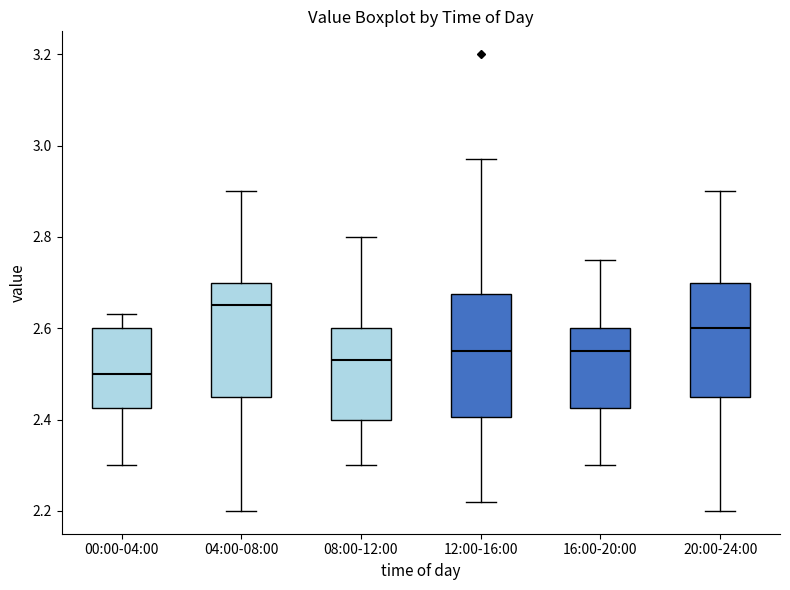

Reading left to right, transcribe this box plot: for each box, give where its median line is, the range the box spans, and where its two whiskers end, as read against the y-axis. The values are not printed on the chart, so give them approximately, as read against the axis.

00:00-04:00: median 2.50, box 2.42 to 2.60, whiskers 2.30 to 2.64
04:00-08:00: median 2.66, box 2.46 to 2.70, whiskers 2.20 to 2.90
08:00-12:00: median 2.54, box 2.40 to 2.60, whiskers 2.30 to 2.80
12:00-16:00: median 2.56, box 2.40 to 2.68, whiskers 2.22 to 2.98
16:00-20:00: median 2.56, box 2.42 to 2.60, whiskers 2.30 to 2.76
20:00-24:00: median 2.60, box 2.46 to 2.70, whiskers 2.20 to 2.90